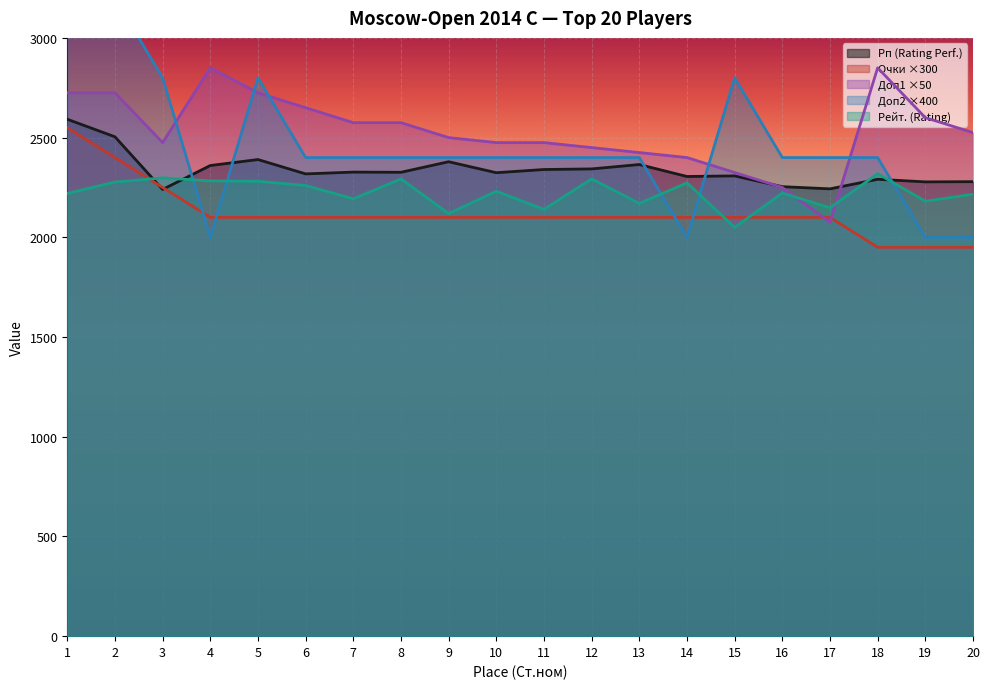

Rank the series at 1 from lowest to highest value.

Рейт., Очки, Рп, Доп1, Доп2